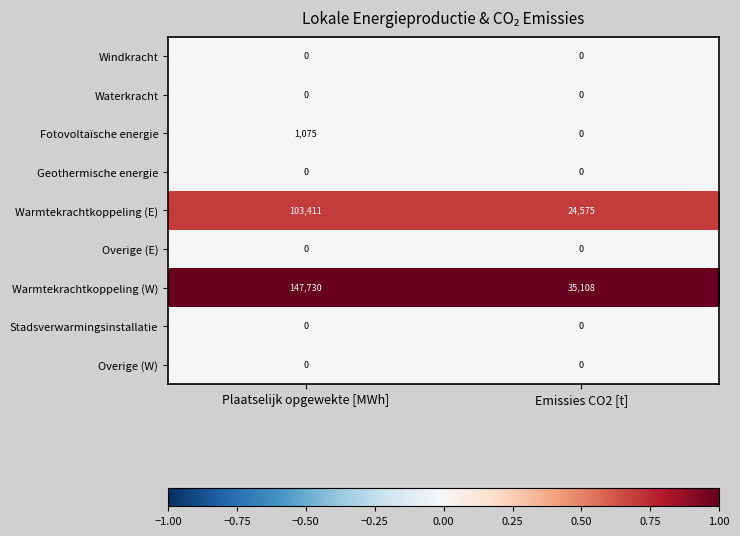

At which label does Warmtekrachtkoppeling (E) reach its peak?

Plaatselijk opgewekte [MWh]